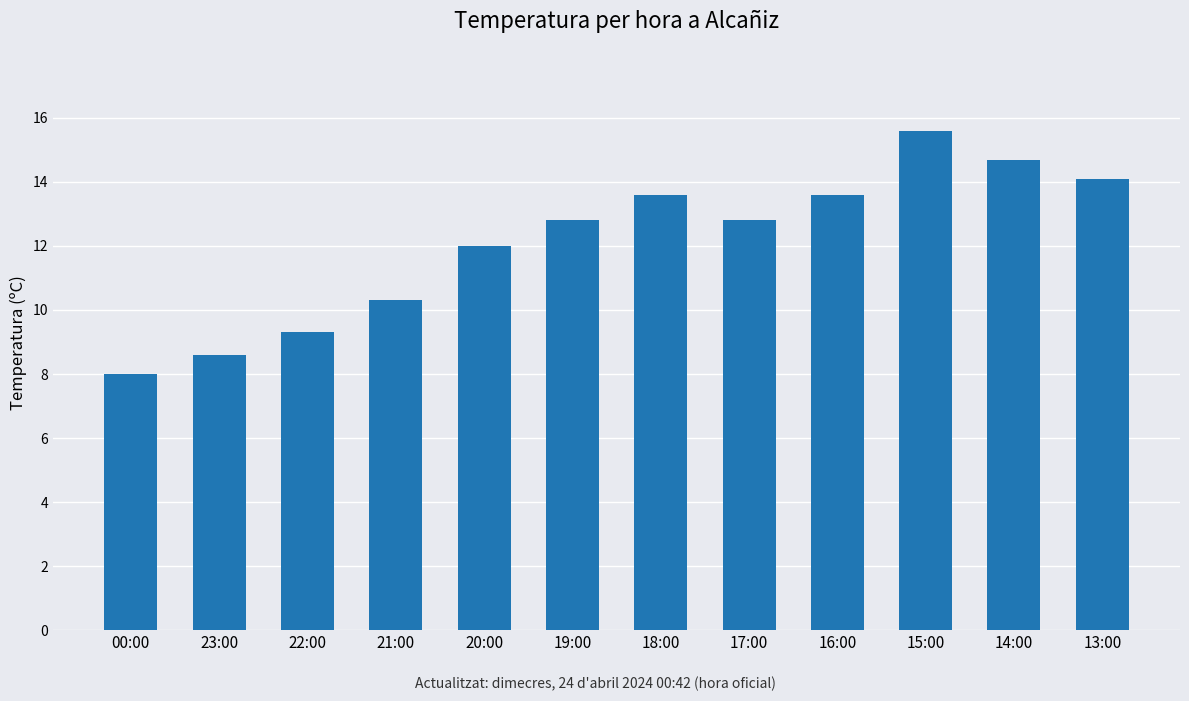

What is the difference between the second highest and second lowest values?

6.1